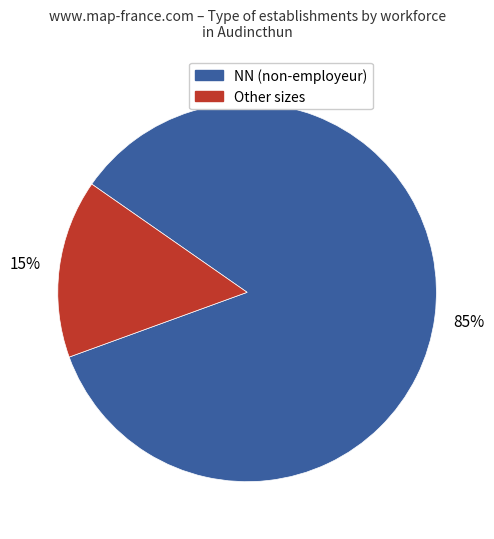

Combined, do Other sizes and NN (non-employeur) account for over 50%?

Yes